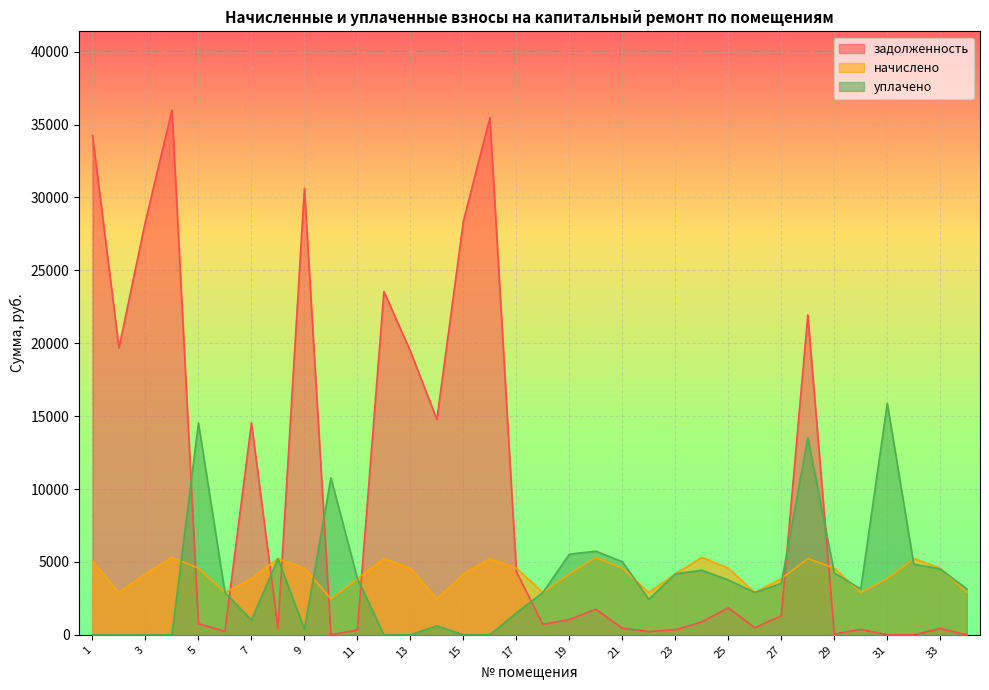

How many times do уплачено and начислено cross each other?

12